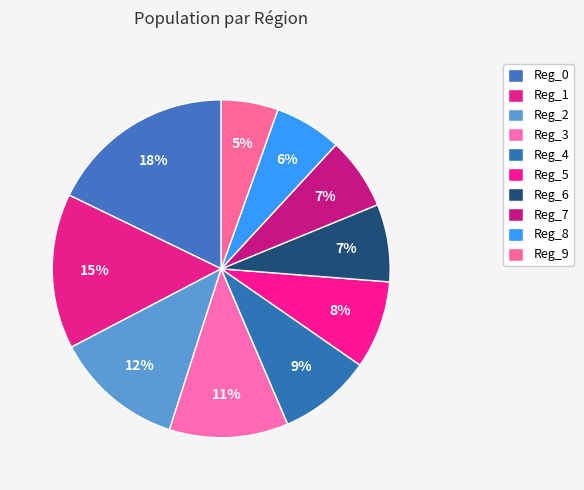

How many slices are in this pie chart?

10